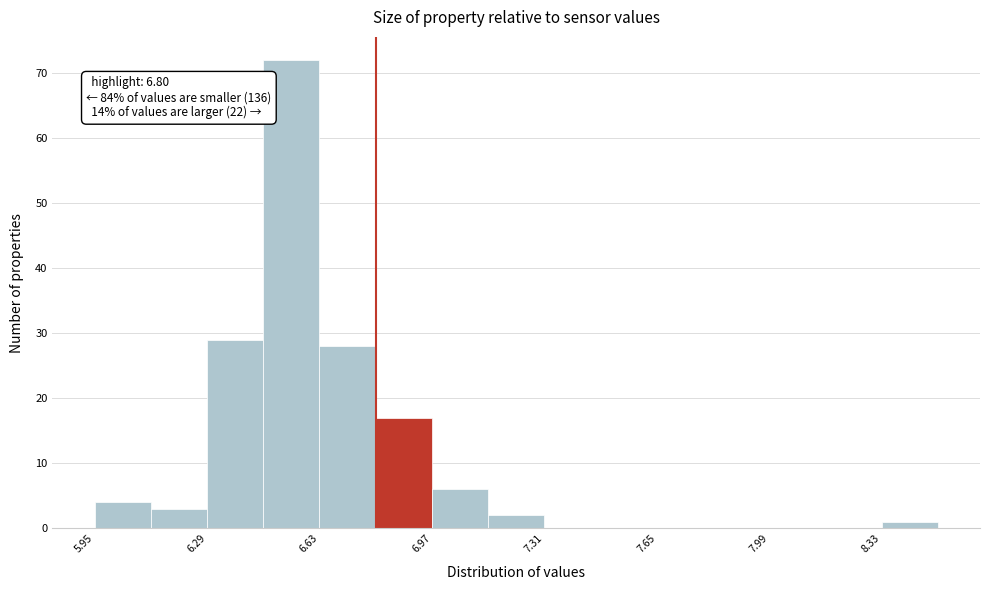

Around what value on the x-axis is the tallest bar? Give the approximate position of its centre, as read against the axis.

6.55